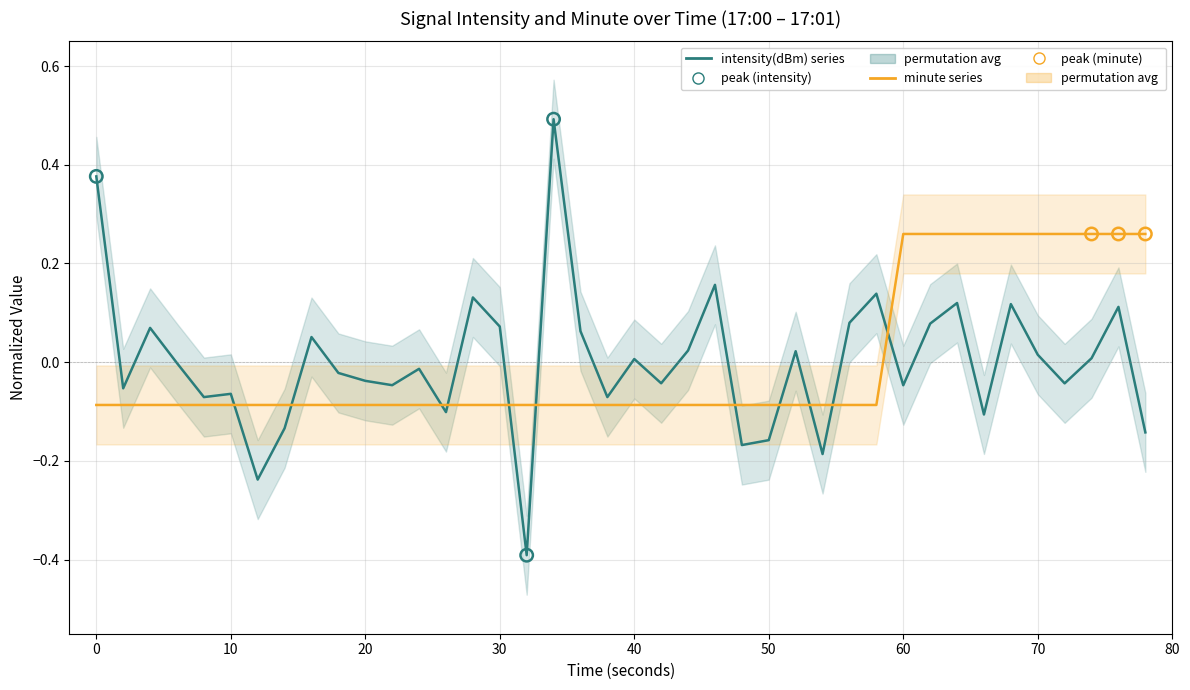

What are all the series names shown in the legend?

intensity(dBm) series, minute series